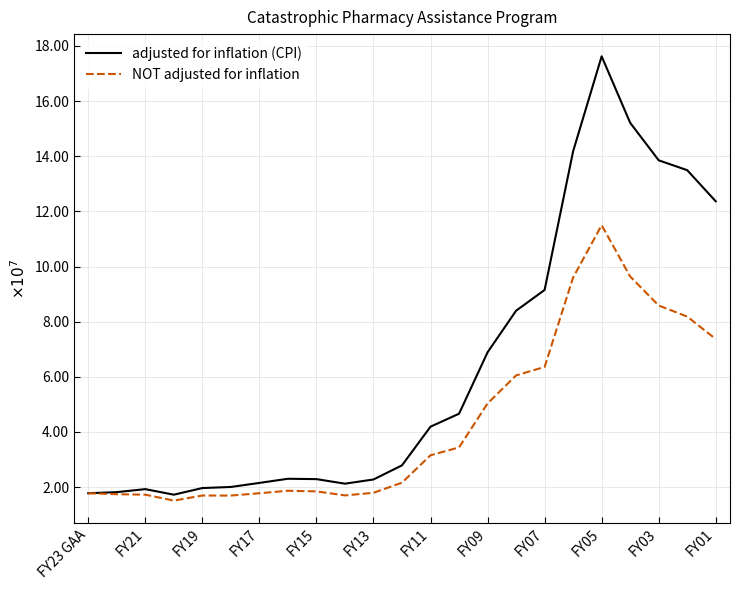

Does the chart display data point markers on the line(s)?

No